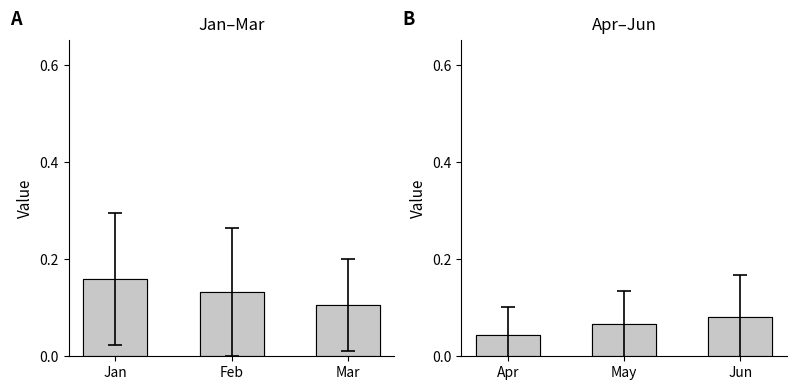

True or false: Mar has a value of 0.0 at pct35.

True